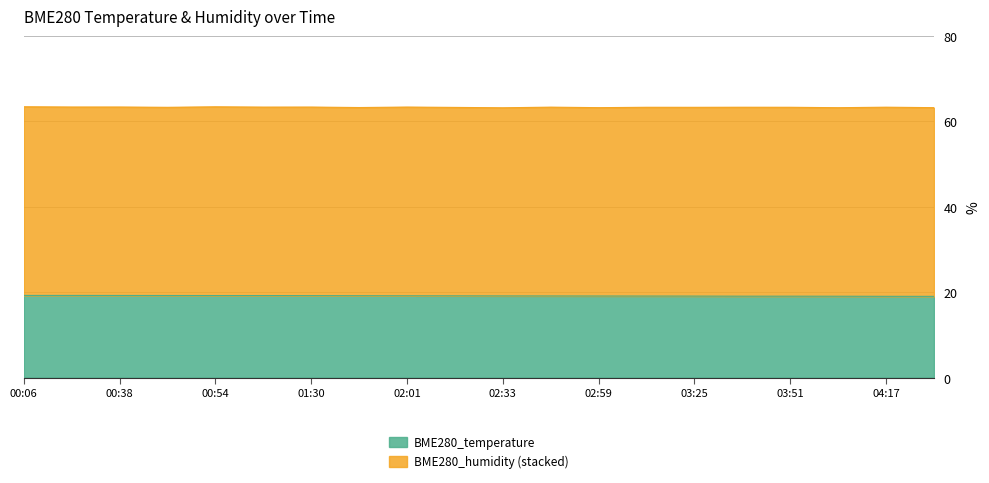

Is it true that BME280_temperature equals 19.1 at 03:51?

True